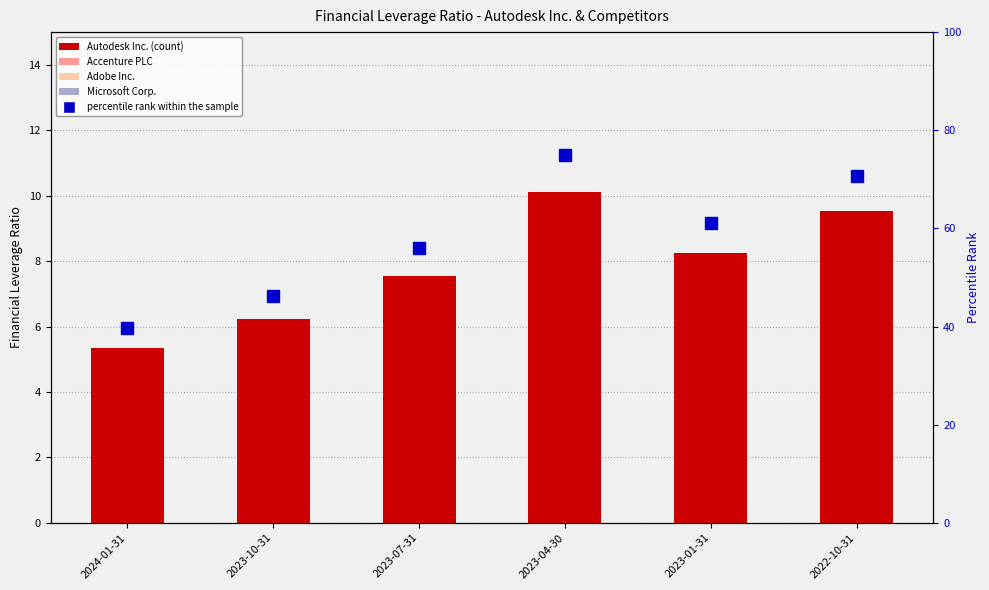

Is it true that the value at 2024-01-31 is 39.6?

True